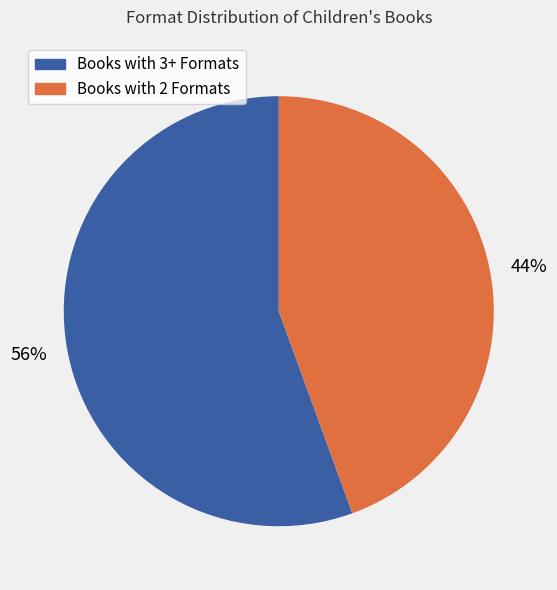

To the nearest percent, what is the average slice percentage?

50%